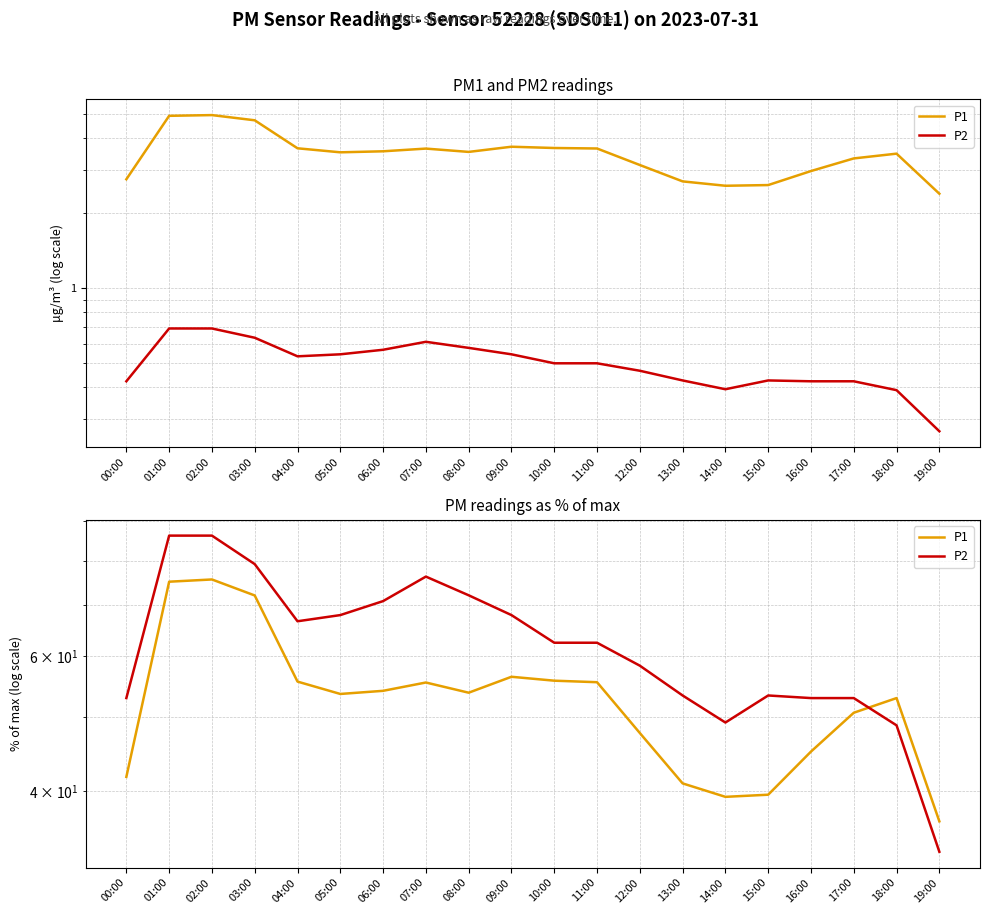

Which series ends up on top after the final intersection of P2 and P1?

P1